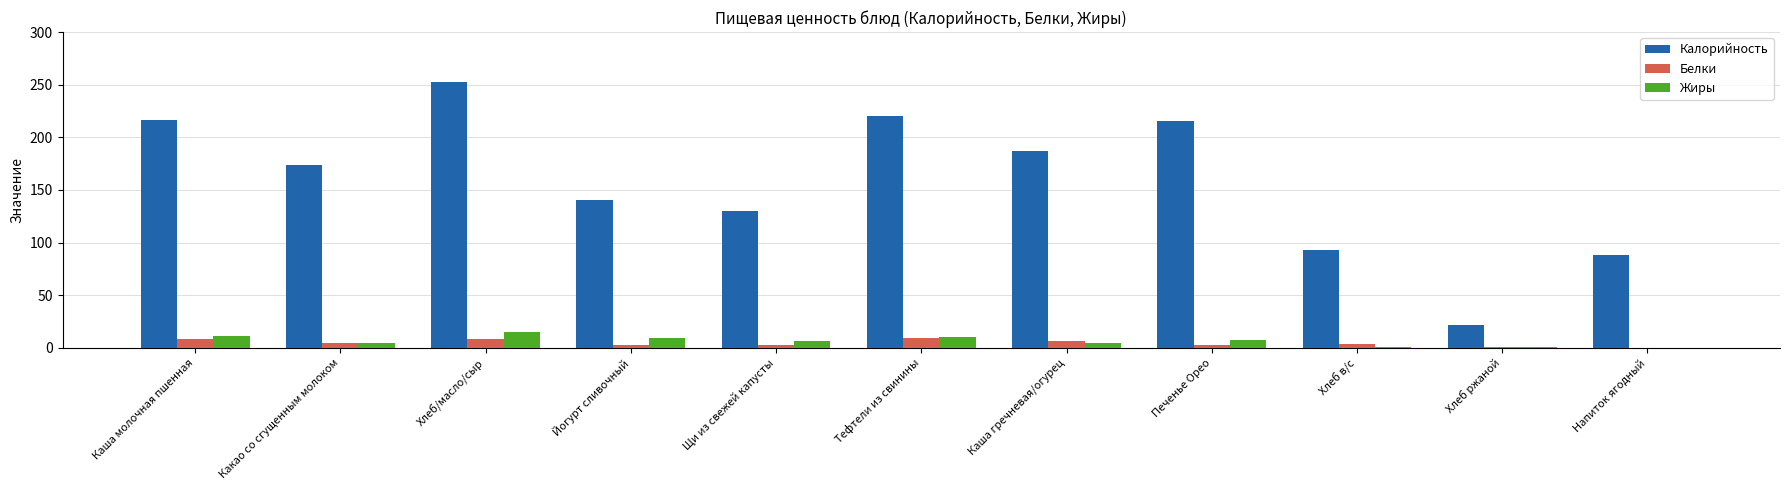

Which series has the largest total across all categories?

Калорийность